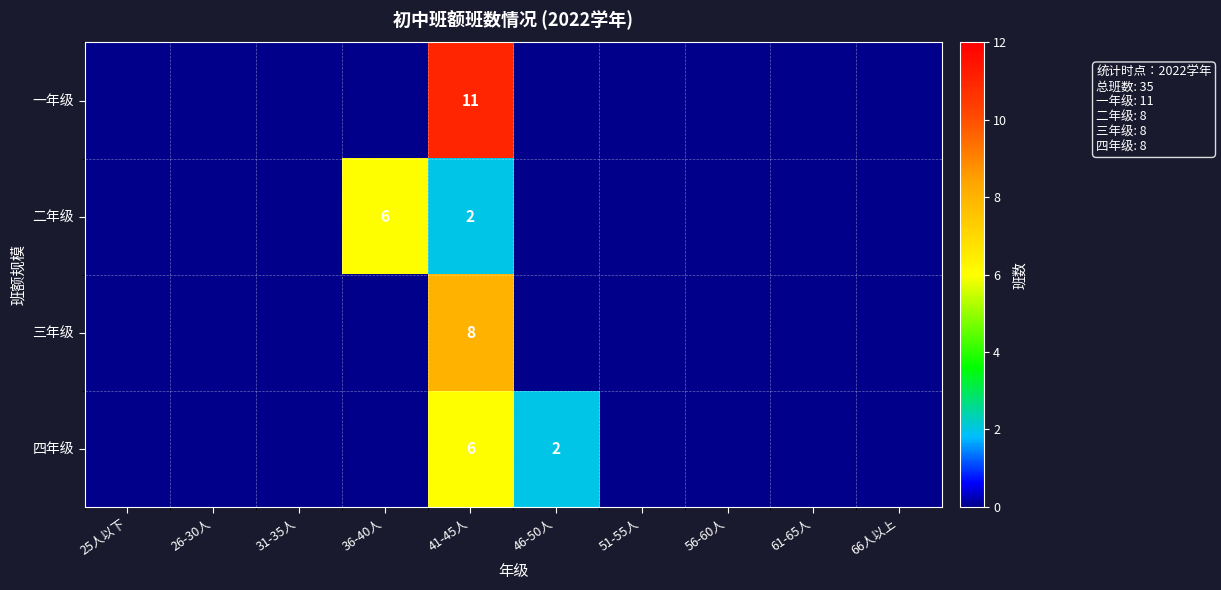

The value of 二年级 at 41-45人 is 3. True or false?

False